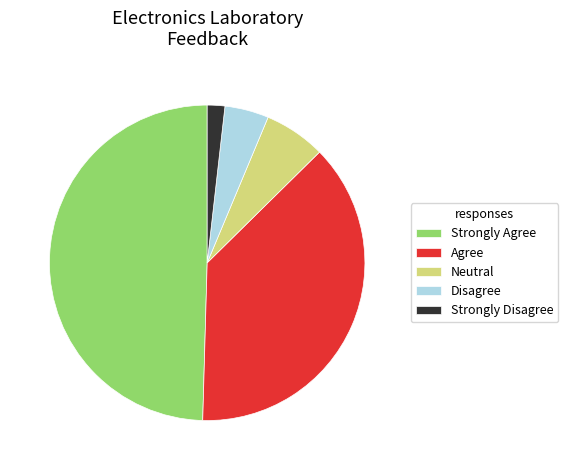

The Neutral slice represents 21% of the pie. True or false?

False